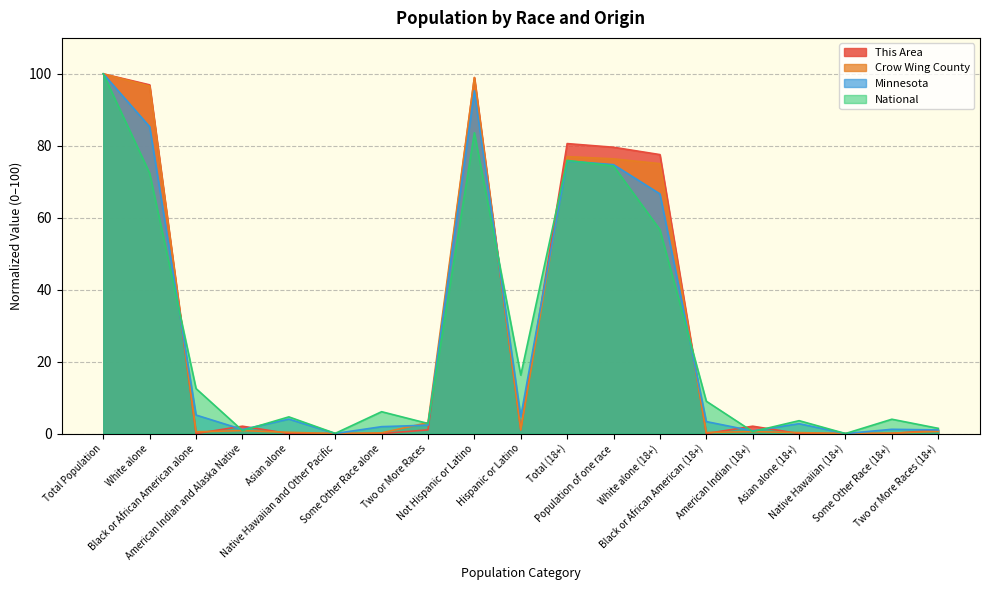

Reading left to right, list all the values displayed in this chart.

This Area: Total Population=100.0	White alone=96.9	Black or African American alone=0.0	American Indian and Alaska Native=2.0	Asian alone=0.0	Native Hawaiian and Other Pacific=0.0	Some Other Race alone=0.0	Two or More Races=1.0	Not Hispanic or Latino=99.0	Hispanic or Latino=1.0	Total (18+)=80.6	Population of one race=79.6	White alone (18+)=77.6	Black or African American (18+)=0.0	American Indian (18+)=2.0	Asian alone (18+)=0.0	Native Hawaiian (18+)=0.0	Some Other Race (18+)=0.0	Two or More Races (18+)=1.0
Crow Wing County: Total Population=100.0	White alone=96.6	Black or African American alone=0.5	American Indian and Alaska Native=0.8	Asian alone=0.3	Native Hawaiian and Other Pacific=0.0	Some Other Race alone=0.2	Two or More Races=3.0	Not Hispanic or Latino=99.0	Hispanic or Latino=1.0	Total (18+)=77.0	Population of one race=76.4	White alone (18+)=75.0	Black or African American (18+)=0.3	American Indian (18+)=0.5	Asian alone (18+)=0.3	Native Hawaiian (18+)=0.0	Some Other Race (18+)=0.1	Two or More Races (18+)=0.6
Minnesota: Total Population=100.0	White alone=85.3	Black or African American alone=5.1	American Indian and Alaska Native=1.1	Asian alone=4.0	Native Hawaiian and Other Pacific=0.0	Some Other Race alone=1.9	Two or More Races=2.3	Not Hispanic or Latino=95.3	Hispanic or Latino=4.7	Total (18+)=75.8	Population of one race=74.8	White alone (18+)=66.6	Black or African American (18+)=3.3	American Indian (18+)=0.7	Asian alone (18+)=2.7	Native Hawaiian (18+)=0.0	Some Other Race (18+)=1.2	Two or More Races (18+)=1.0
National: Total Population=100.0	White alone=72.4	Black or African American alone=12.5	American Indian and Alaska Native=0.8	Asian alone=4.6	Native Hawaiian and Other Pacific=0.1	Some Other Race alone=6.1	Two or More Races=2.8	Not Hispanic or Latino=83.6	Hispanic or Latino=16.2	Total (18+)=75.9	Population of one race=74.4	White alone (18+)=56.7	Black or African American (18+)=9.0	American Indian (18+)=0.5	Asian alone (18+)=3.6	Native Hawaiian (18+)=0.0	Some Other Race (18+)=4.0	Two or More Races (18+)=1.4